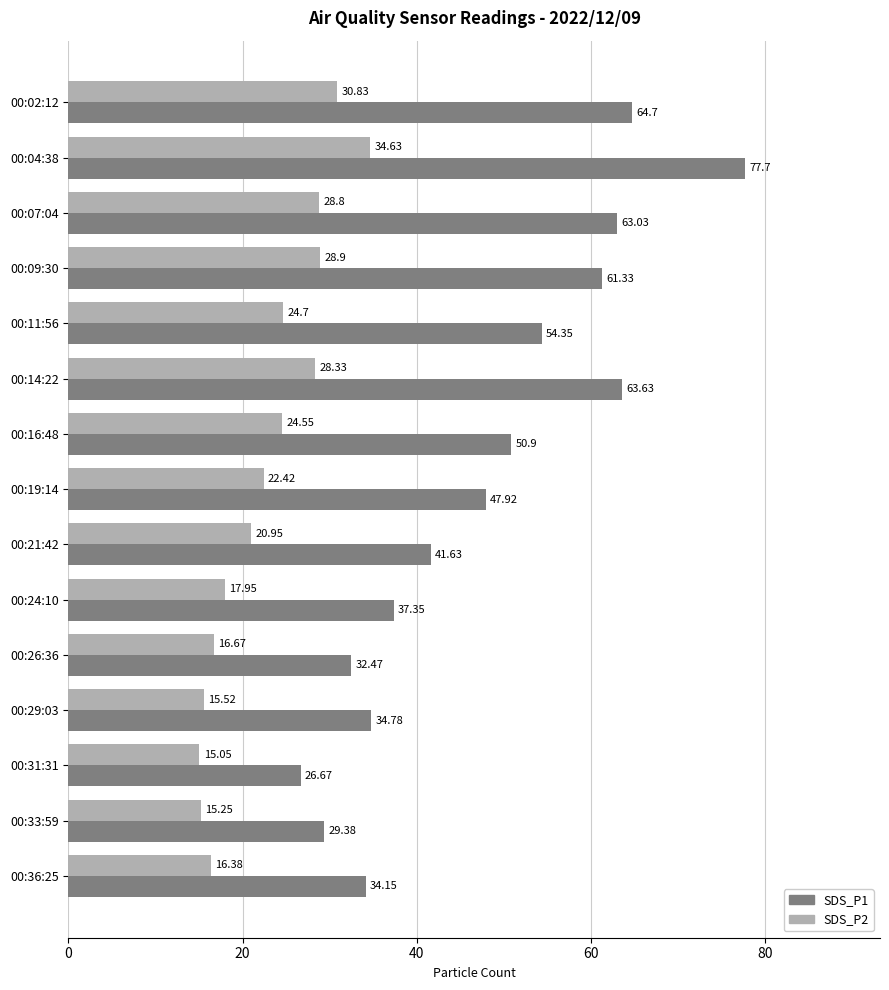

What is the average value of the SDS_P2 series?

22.7